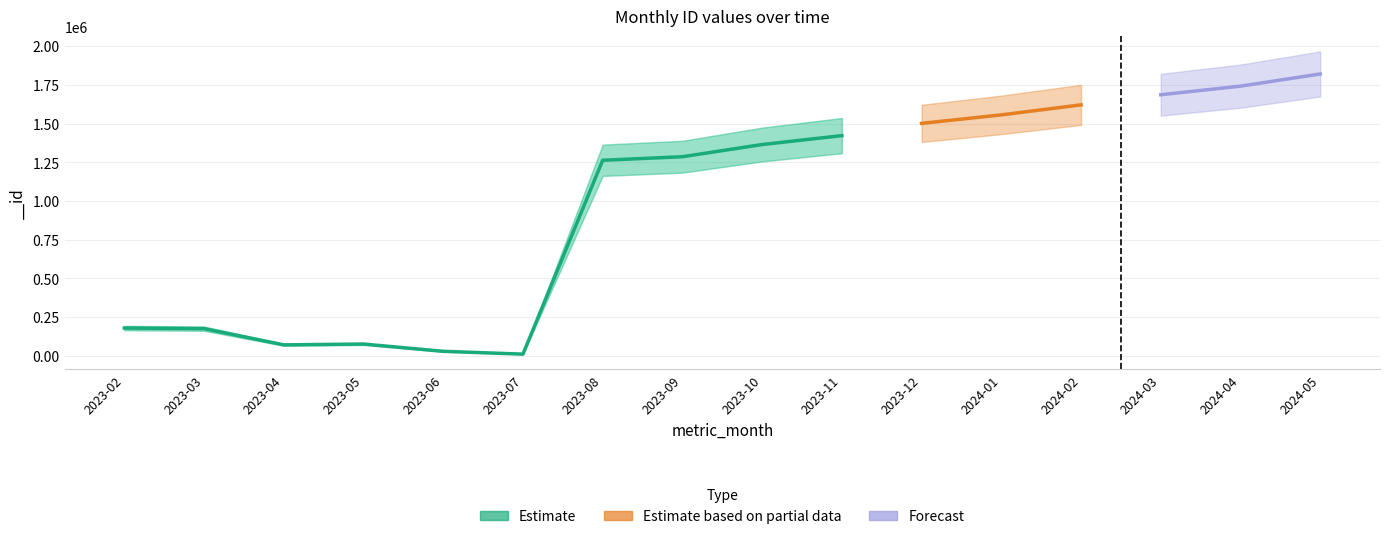

True or false: the data shows 47871 at 2023-02.

False